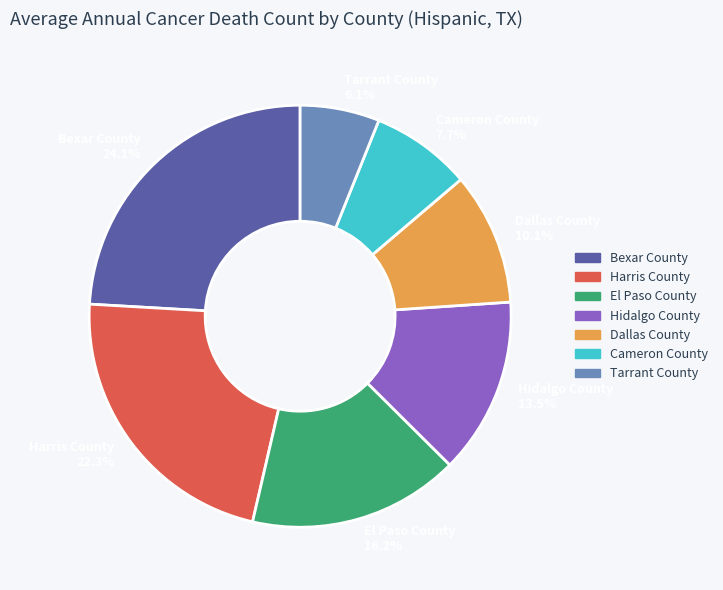

To the nearest percent, what is the difference between the largest and smallest slice percentages?

18%